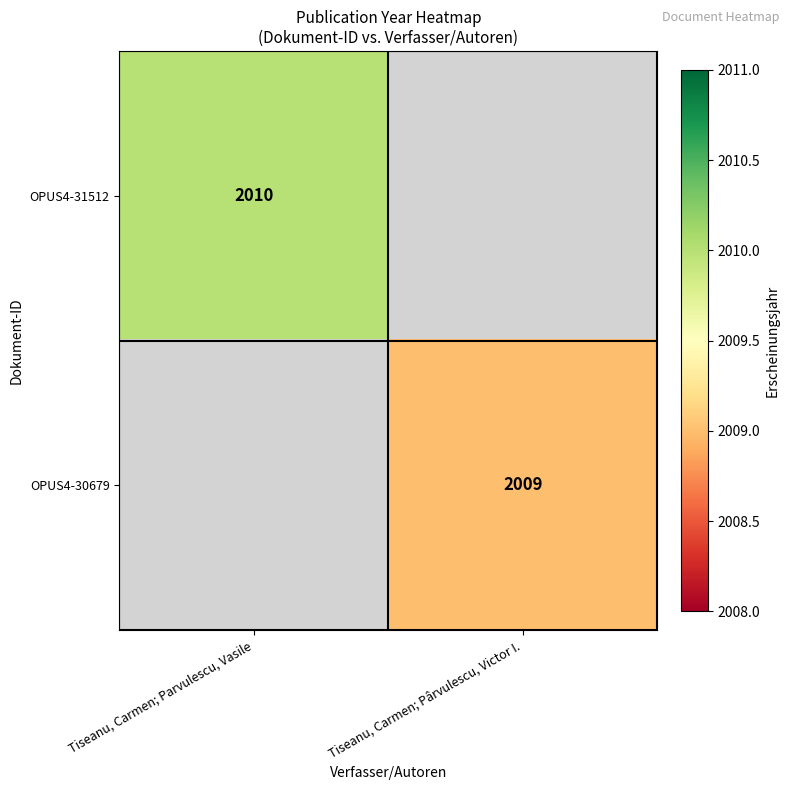

True or false: OPUS4-30679 has a value of 2913 at Tiseanu, Carmen; Pârvulescu, Victor I..

False